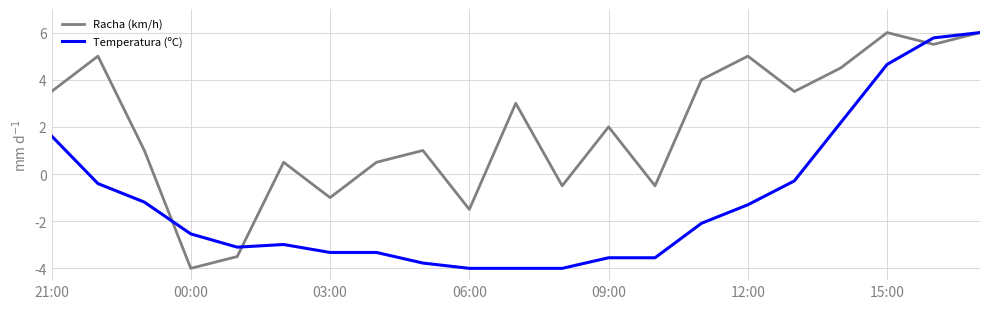

What is the difference between the maximum and minimum values in the Temperatura (ºC) series?

10.0